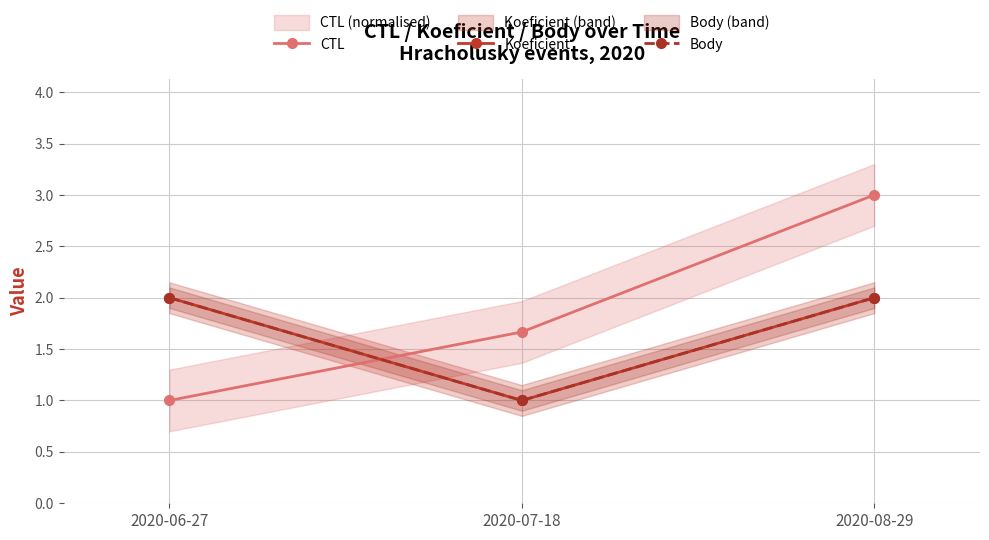

What position from the right is 2020-08-29?

1